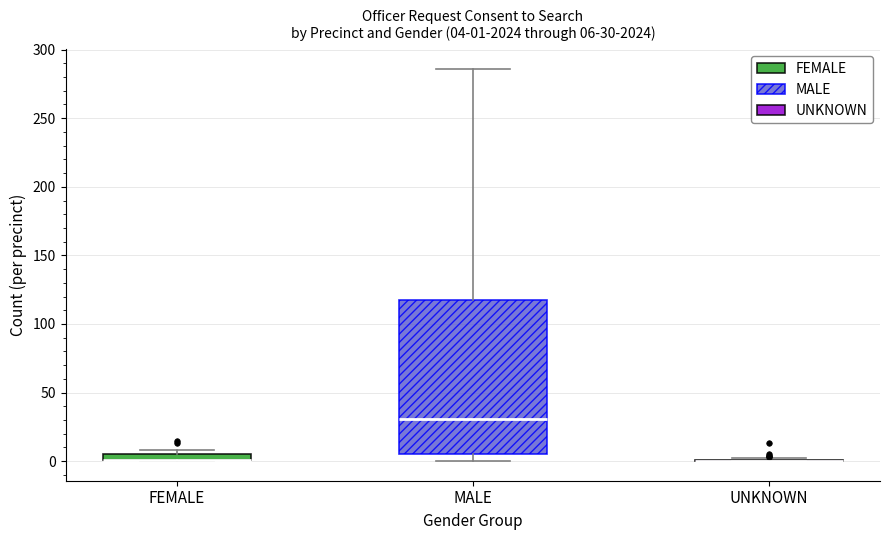

Which box is the tallest, from its lower edge to its upper edge?

MALE